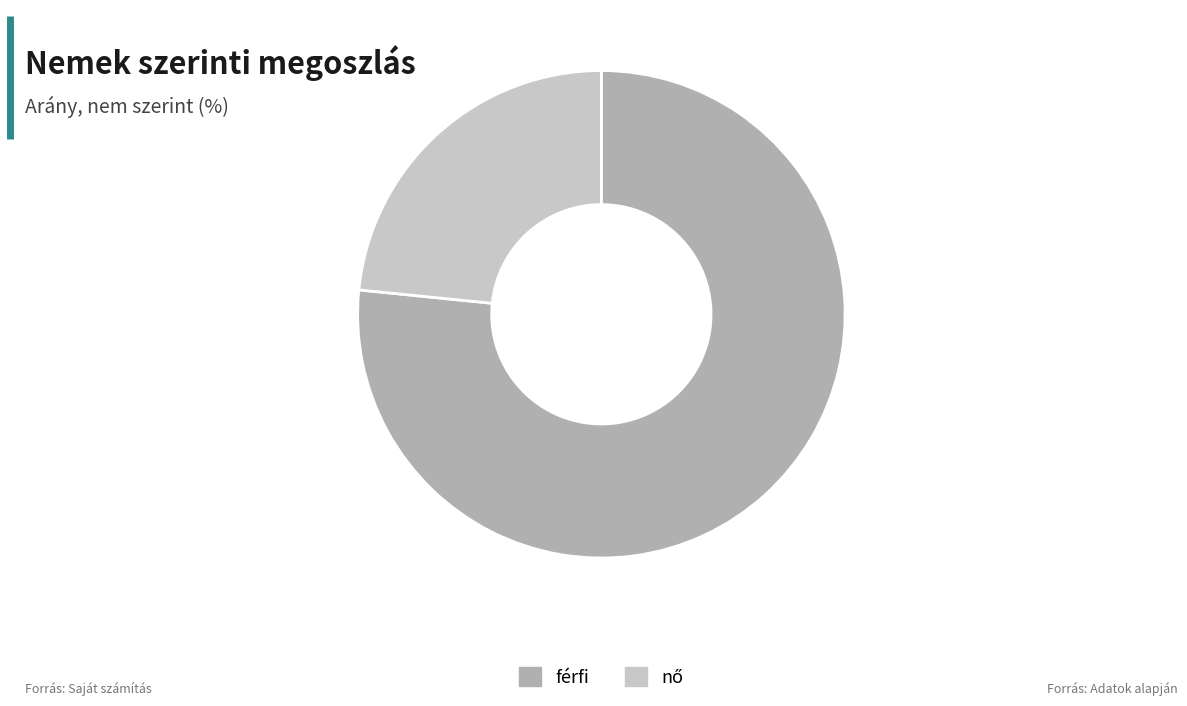

What is the majority slice?

férfi